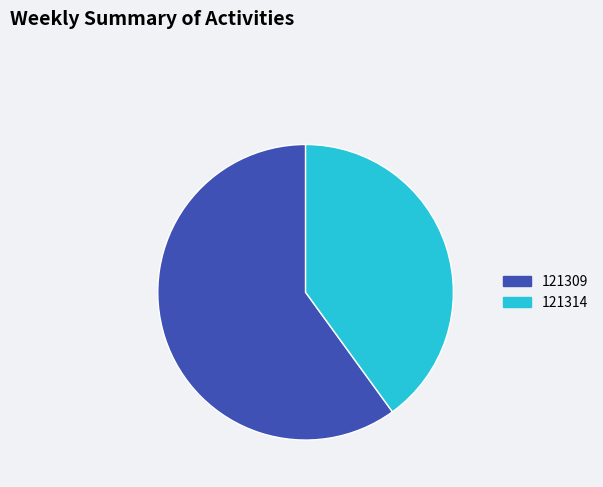

How many segments does this pie chart have?

2